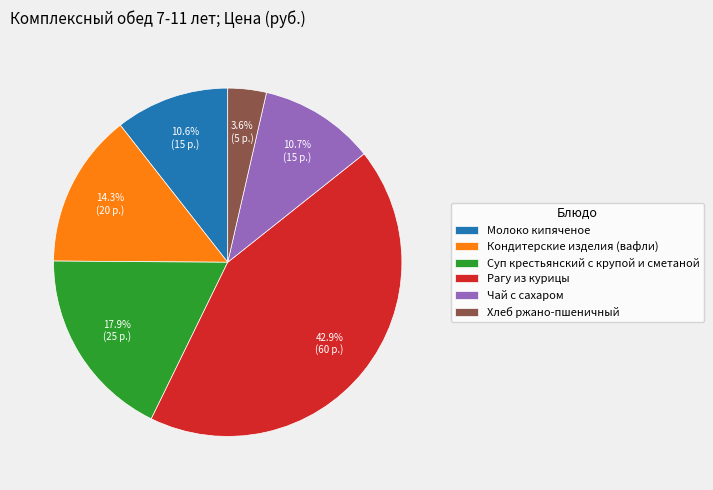

The Молоко кипяченое slice represents 1% of the pie. True or false?

False